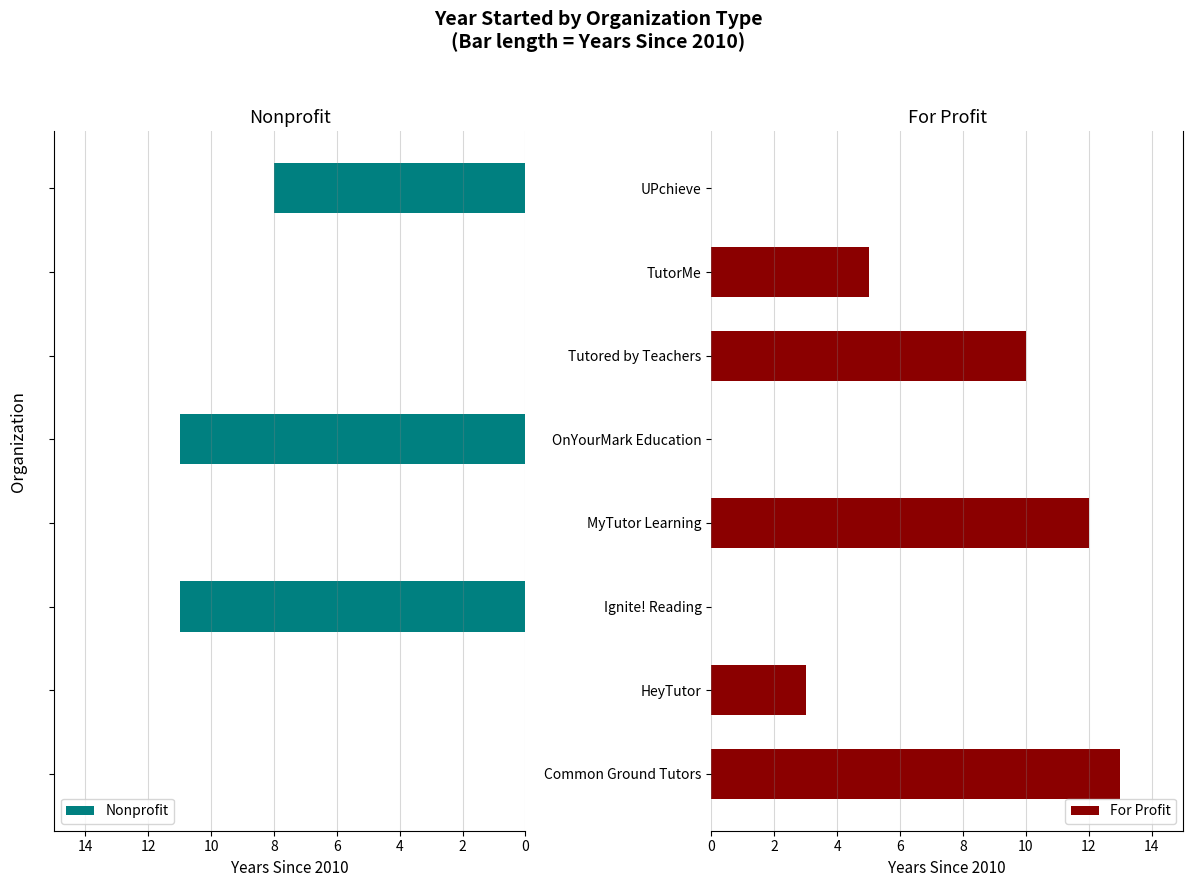

At how many categories does at least one series exceed -3?

8